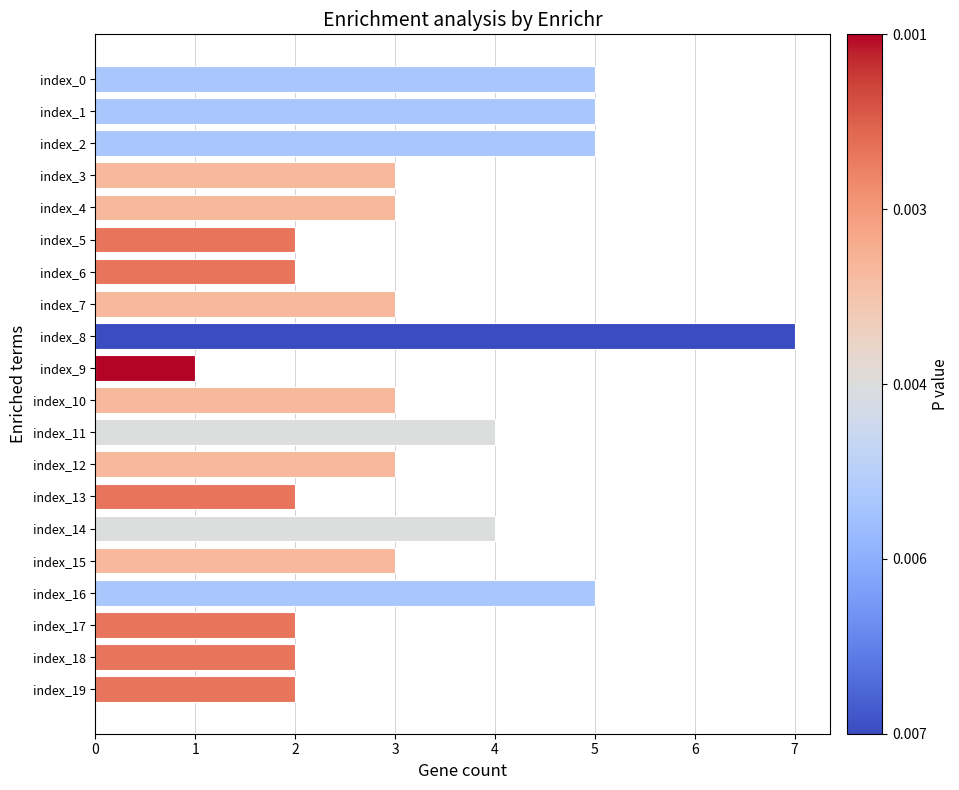

What is the smallest value displayed?

1